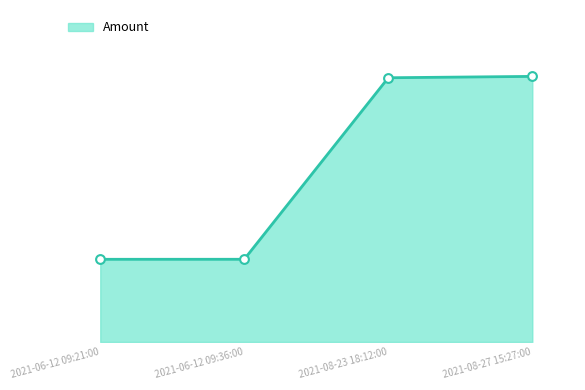

What is the ratio of the value at 2021-08-23 18:12:00 to the value at 2021-06-12 09:21:00?

3.2